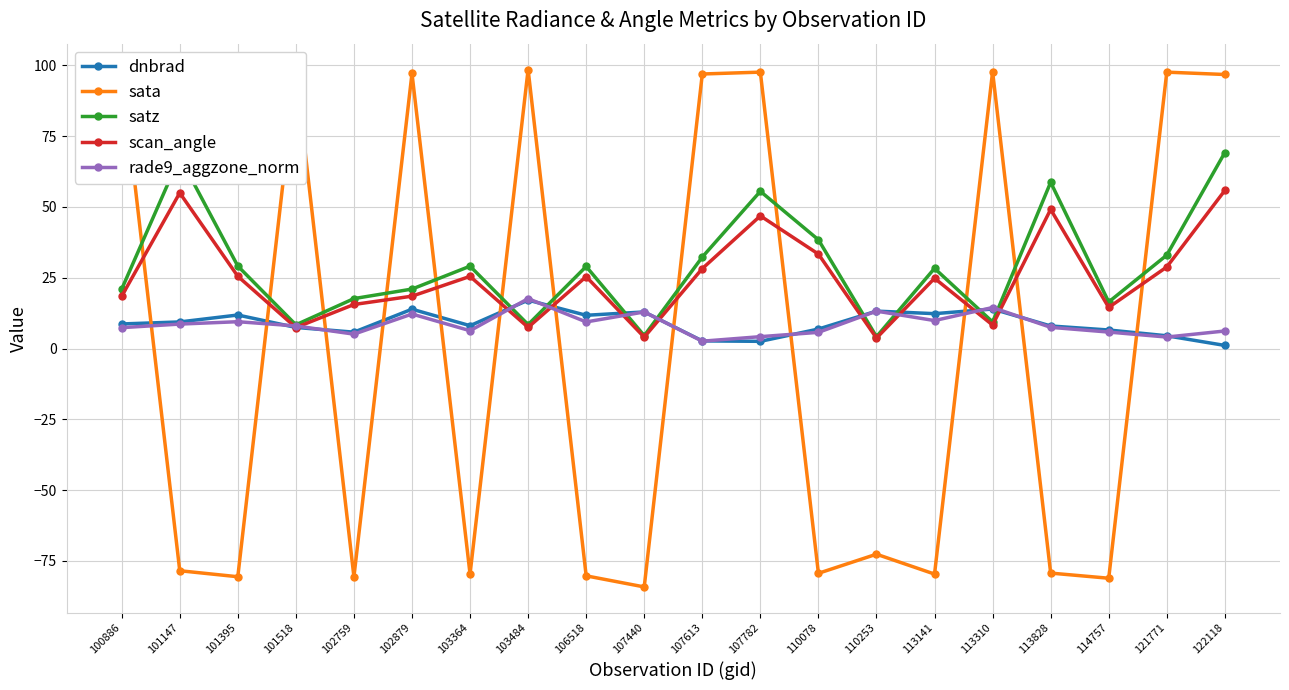

What is the highest value of the sata series?

98.5